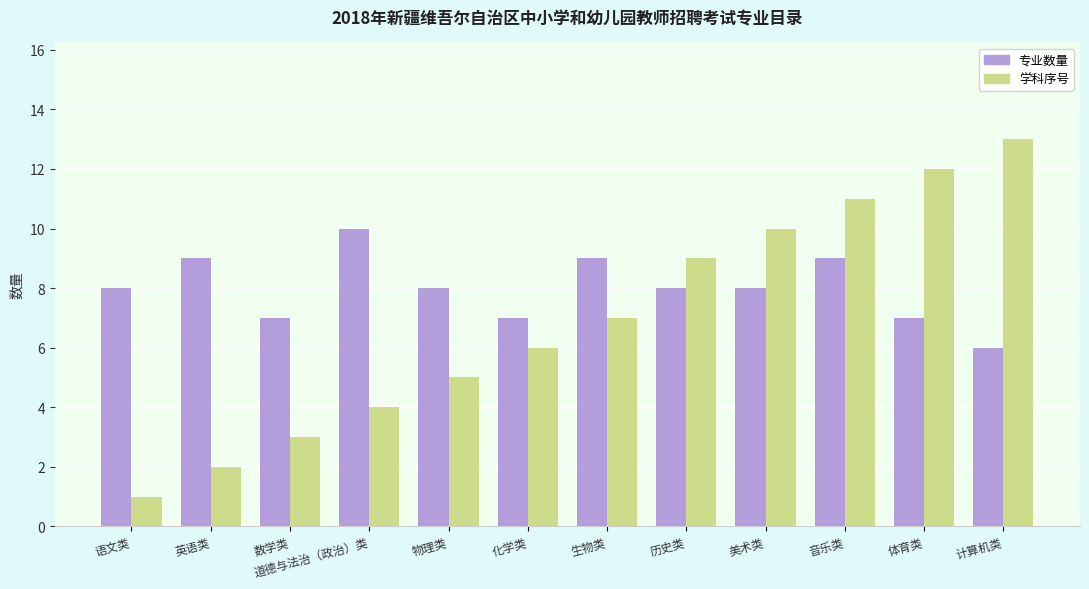

Reading left to right, extract all data points from this chart.

专业数量: 语文类=8	英语类=9	数学类=7	道德与法治（政治）类=10	物理类=8	化学类=7	生物类=9	历史类=8	美术类=8	音乐类=9	体育类=7	计算机类=6
学科序号: 语文类=1	英语类=2	数学类=3	道德与法治（政治）类=4	物理类=5	化学类=6	生物类=7	历史类=9	美术类=10	音乐类=11	体育类=12	计算机类=13